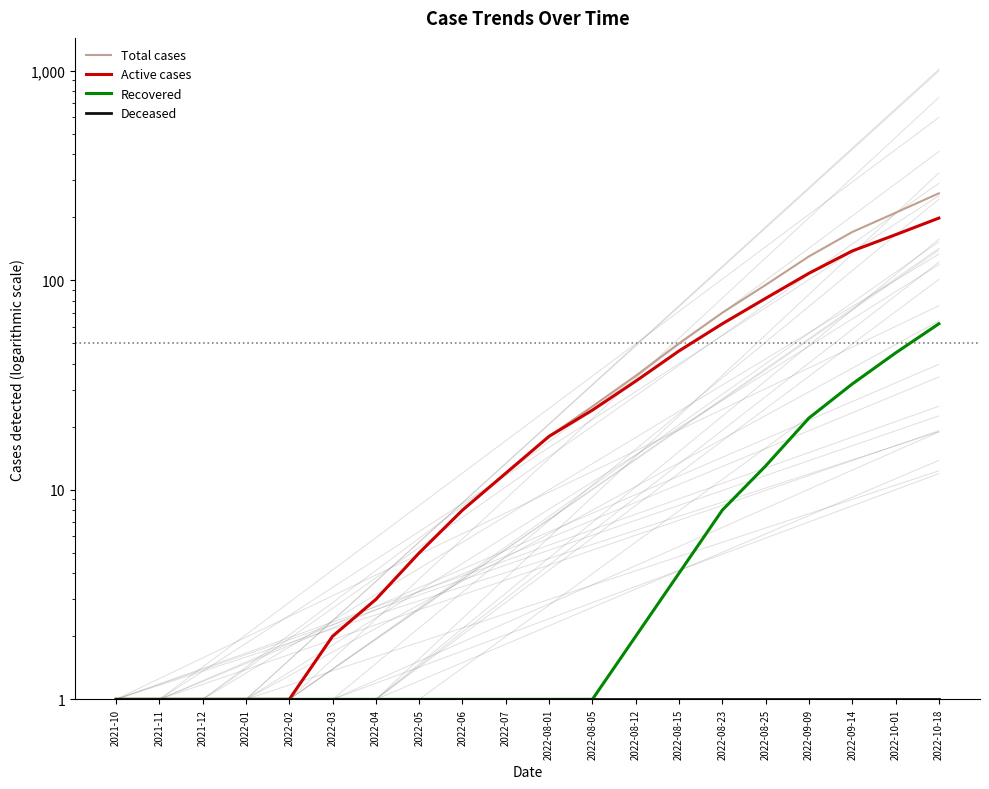

True or false: Deceased has a value of 1 at 2022-06.

True